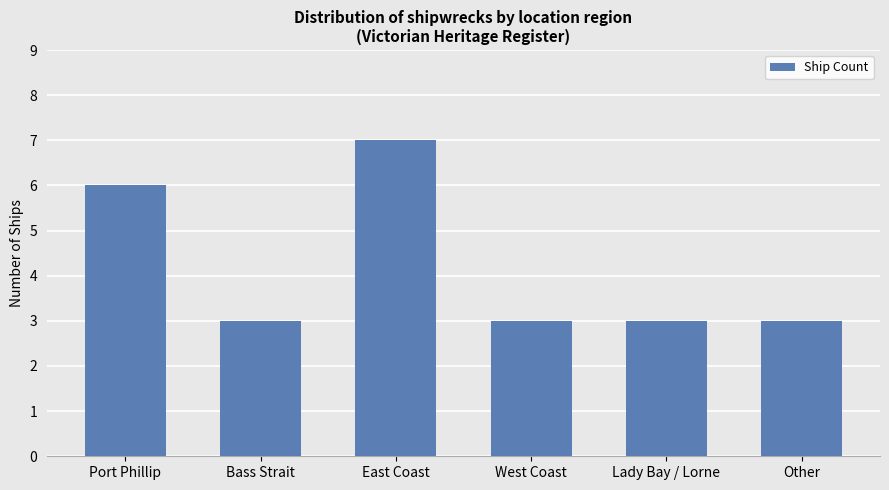

How many series are shown in this chart?

1